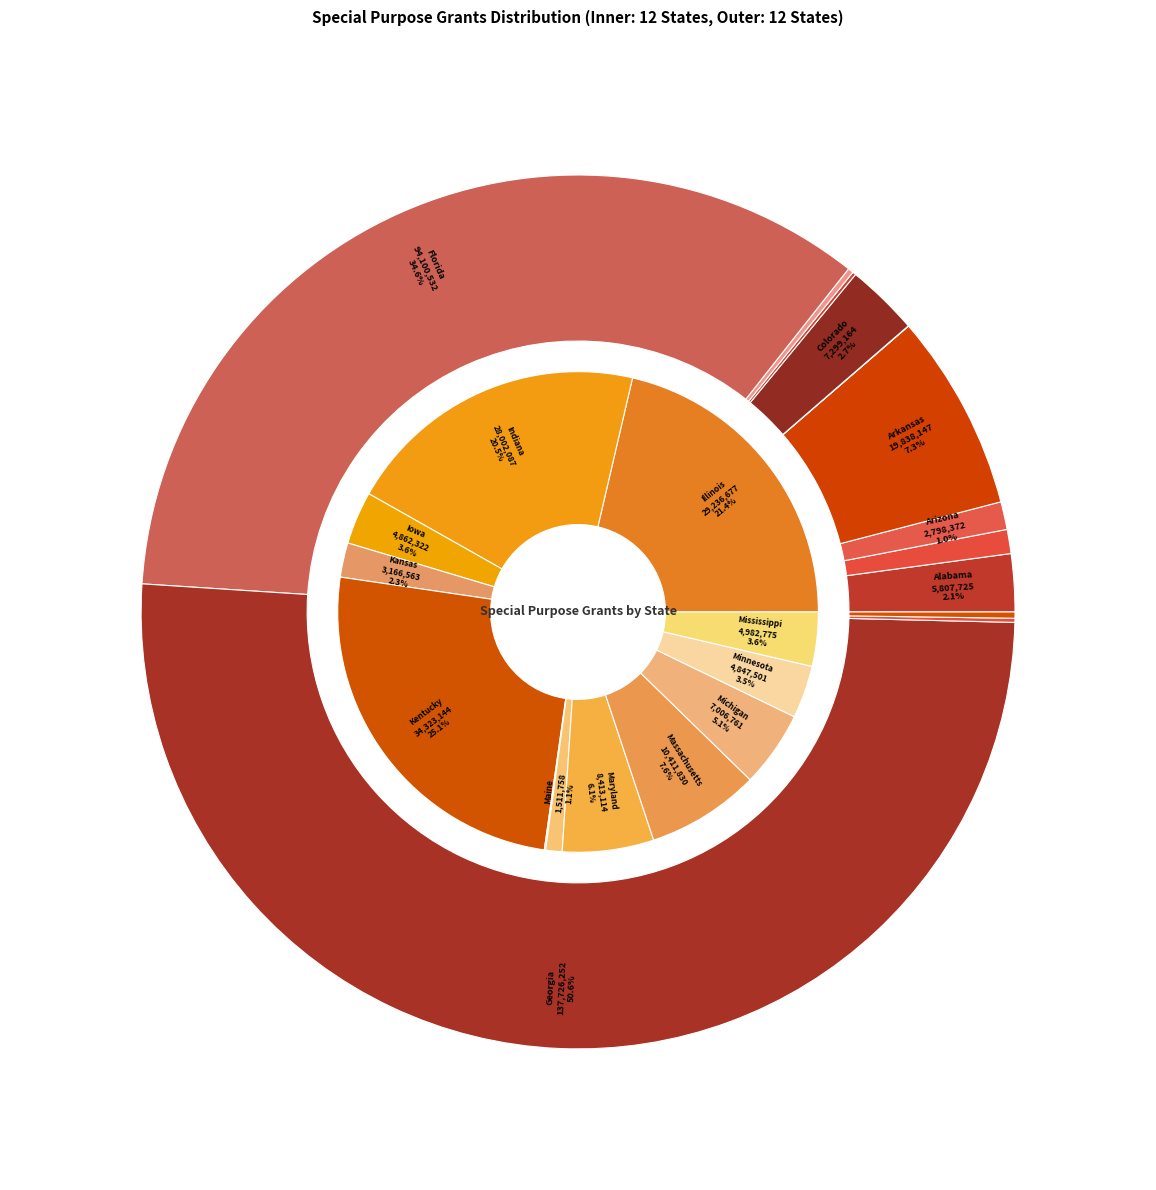

Rank the categories by value from lowest to highest.

California, Connecticut, Hawaii, Delaware, Idaho, Alaska, Arizona, Alabama, Colorado, Arkansas, Florida, Georgia